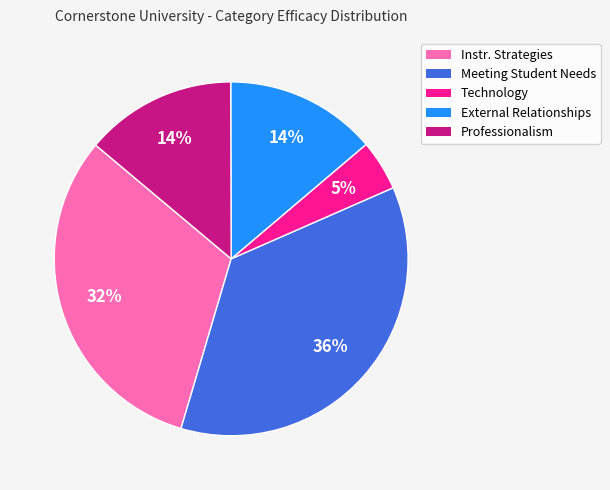

Is there a majority slice in this chart?

No